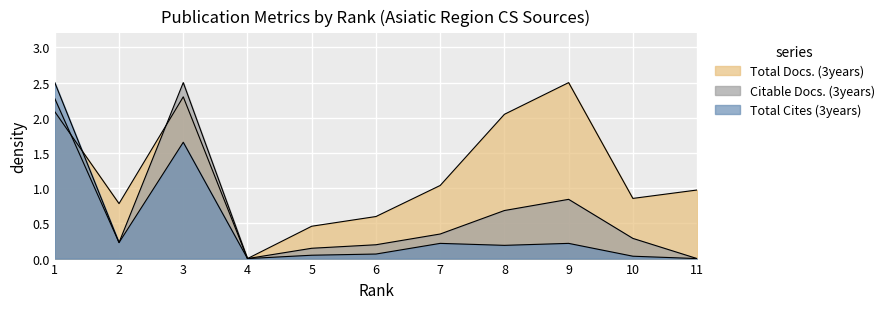

Which series has the widest spread of values?

Total Cites (3years)